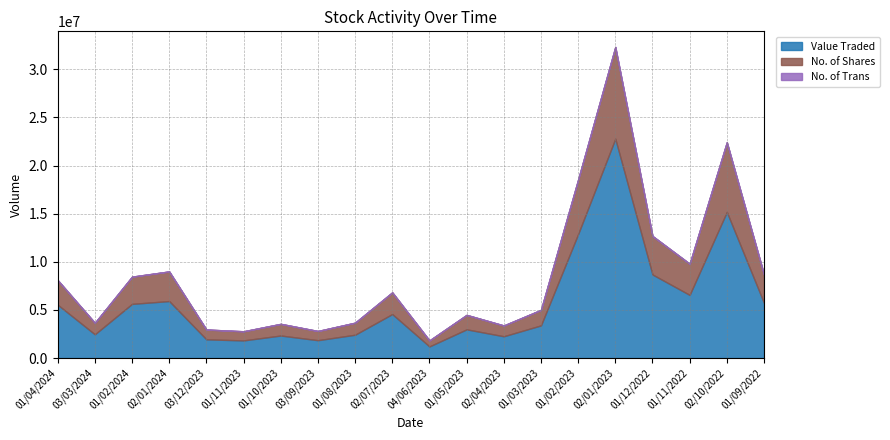

Which series has the widest spread of values?

Value Traded